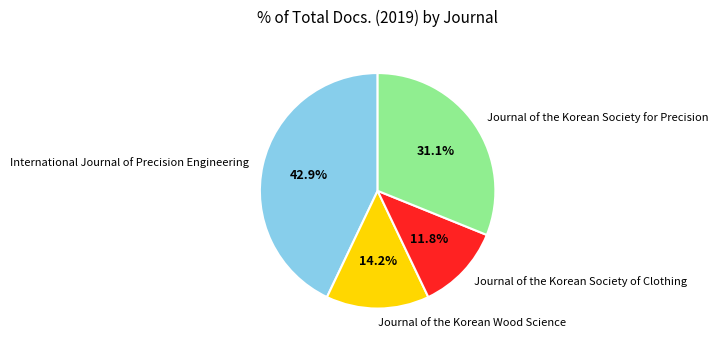

To the nearest percent, what percentage of the pie is International Journal of Precision Engineering?

43%